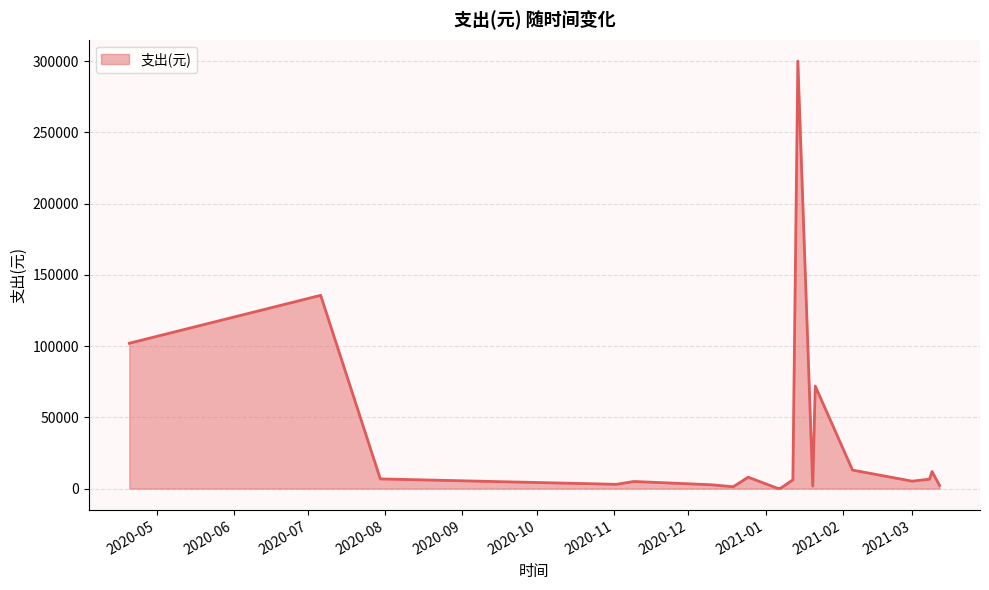

What is the difference between the maximum and minimum values?

299875.6